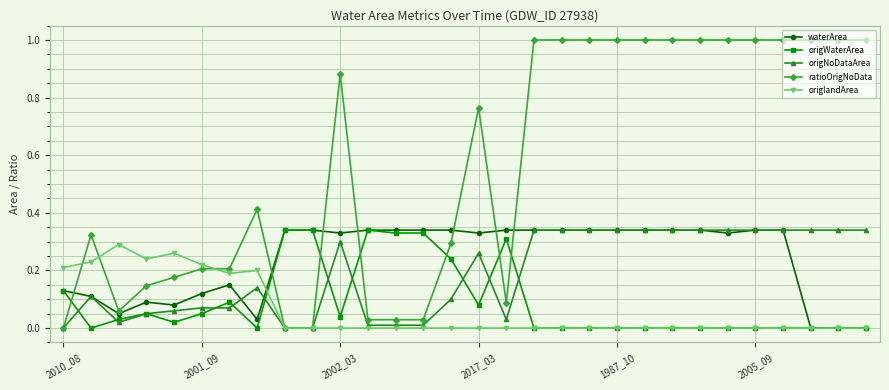

True or false: origNoDataArea has more than 0 interior local peaks.

True